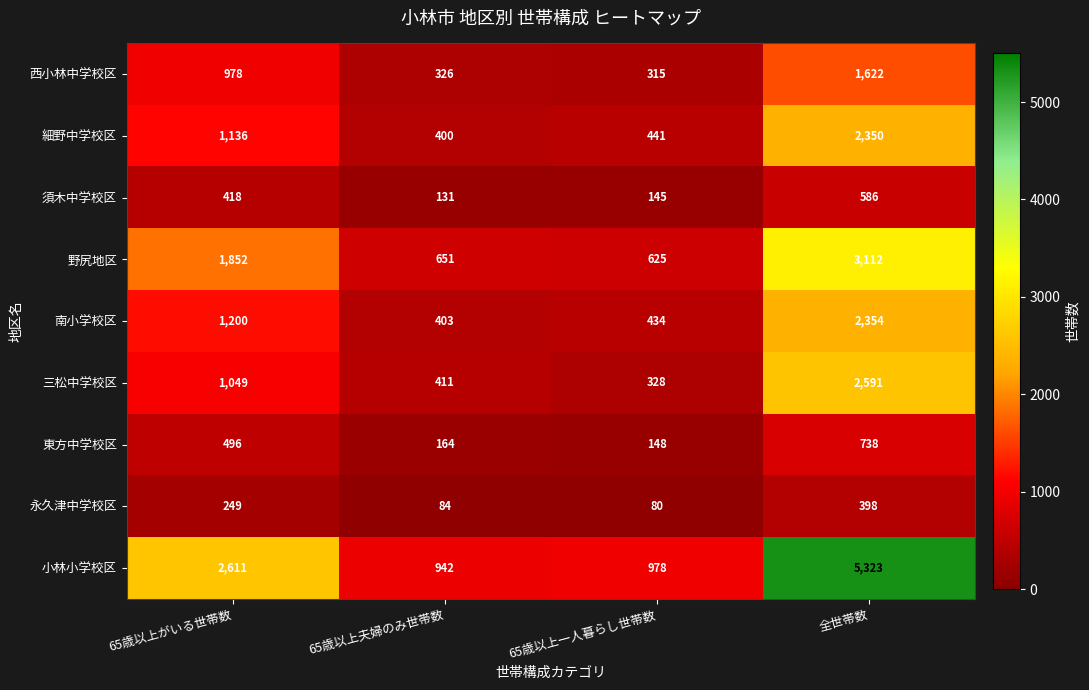

What value does the 野尻地区 series have at 全世帯数, to the nearest 100?

3100